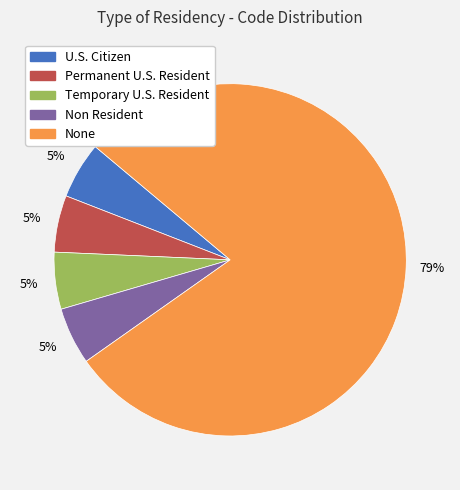

To the nearest percent, what portion does Temporary U.S. Resident represent?

5%